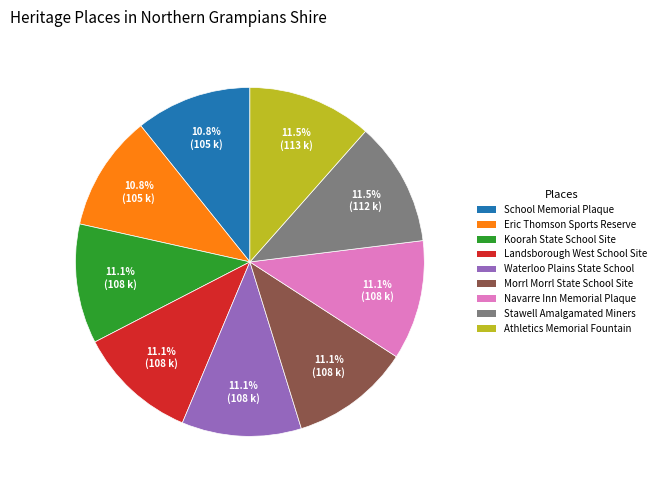

Count the number of slices in the pie.

9